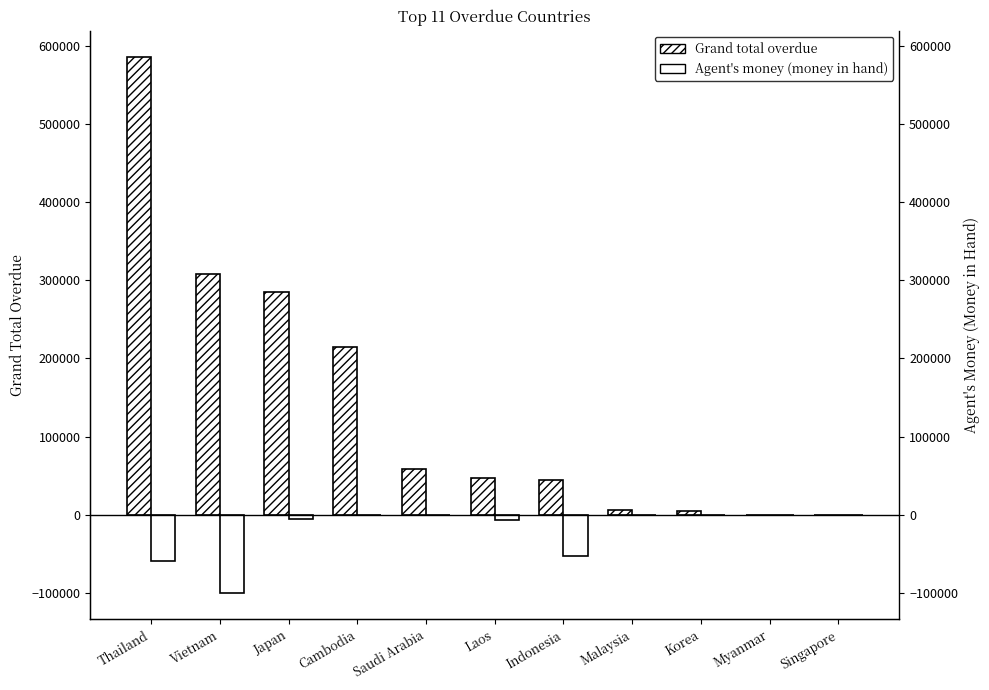

Reading left to right, extract all data points from this chart.

Grand total overdue: 584894.6	307950.9	284375.5	214972.4	58596.2	47379.0	44724.0	6507.9	4507.0	0.0	0.0
Agent's money (money in hand): -58712.9	-99350.8	-4811.0	0.0	0.0	-7188.0	-52213.2	-732.8	-154.0	0.0	-145.0